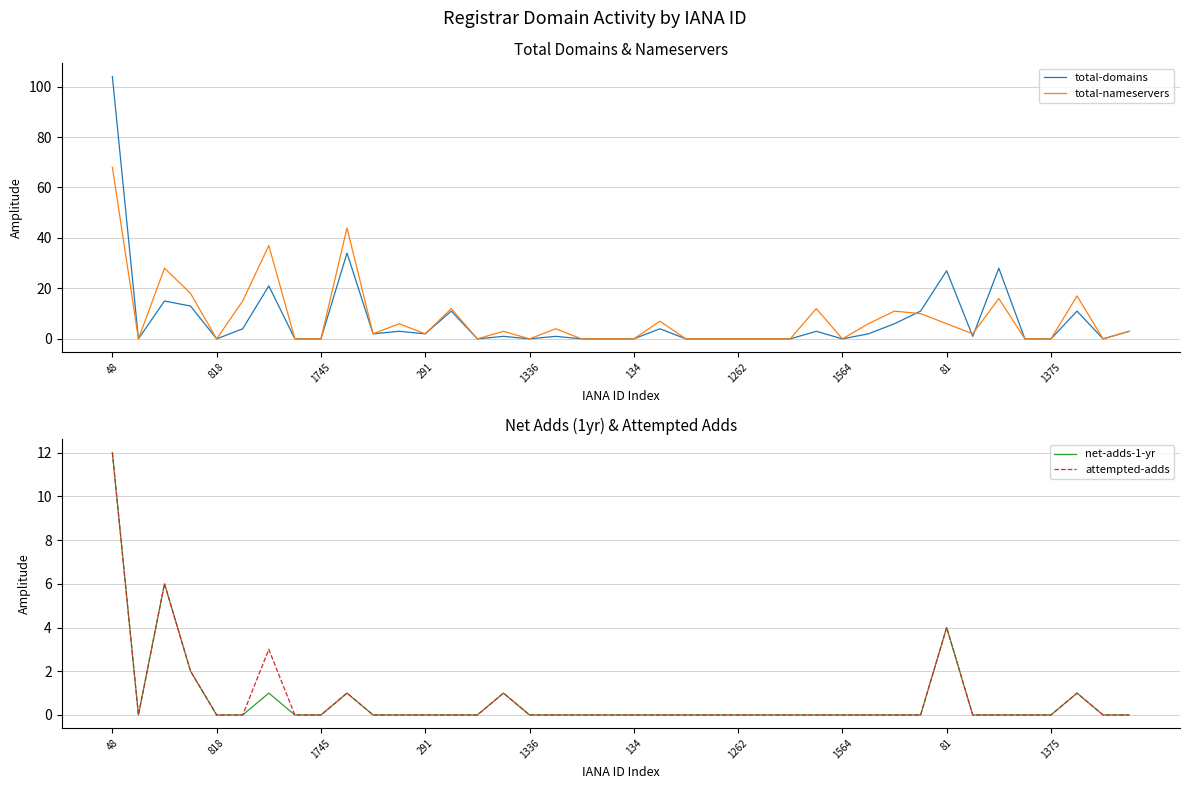

True or false: net-adds-1-yr and total-nameservers intersect in this chart.

False